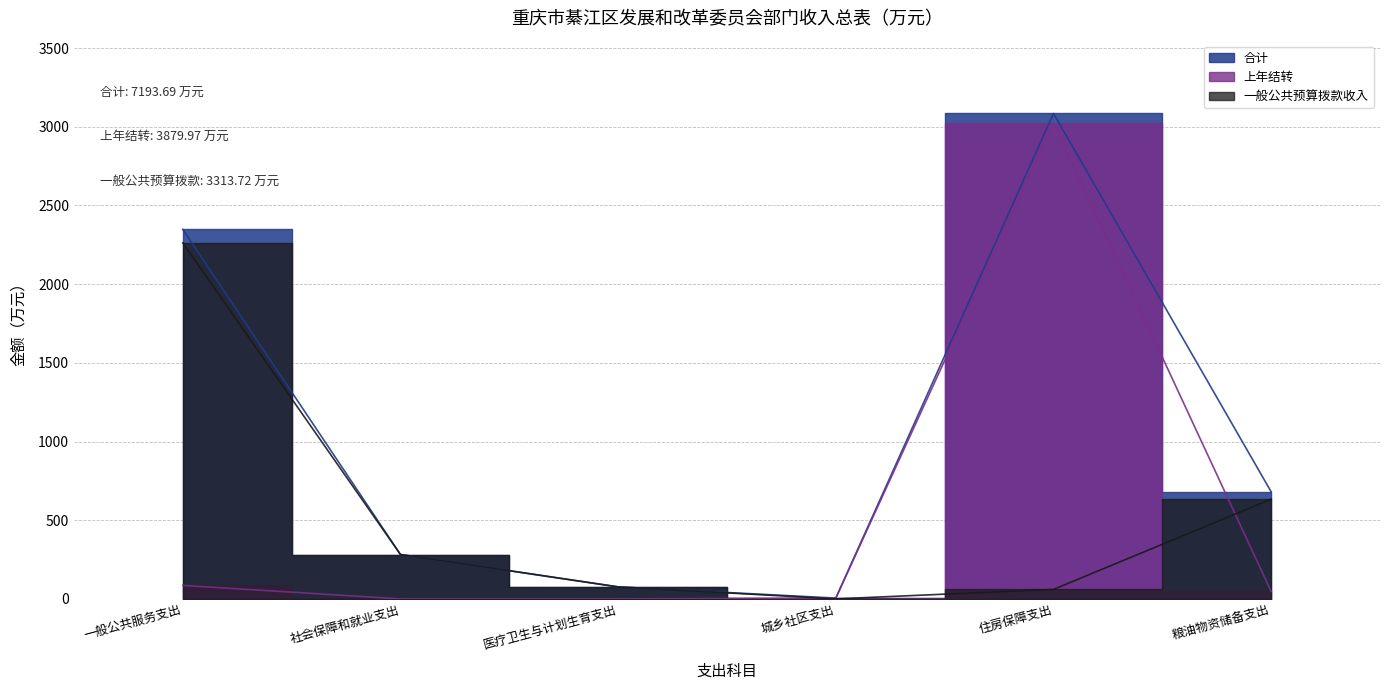

The 上年结转 series shows 5.0 at 城乡社区支出. True or false?

True